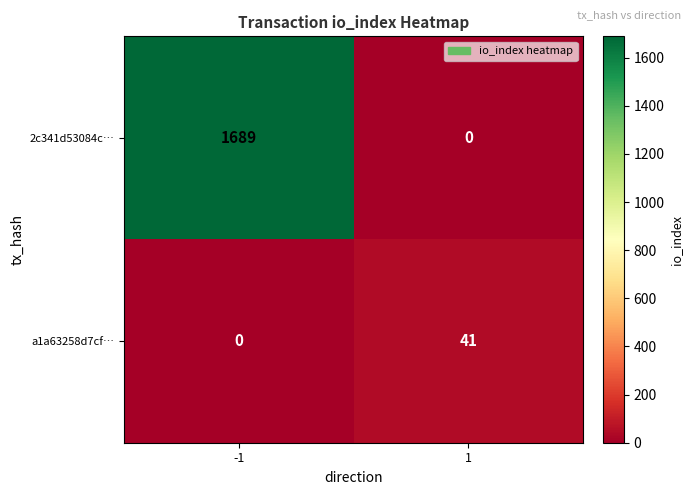

What is the difference between the 2c341d53084c… values at 1 and -1?

1689